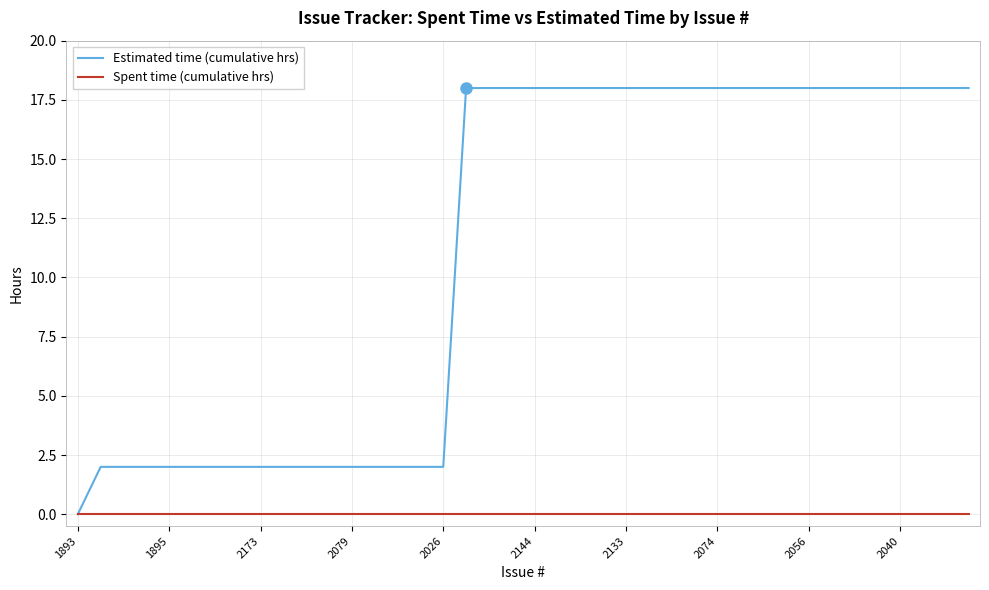

Which series has the largest range (max minus min)?

Estimated time (cumulative hrs)